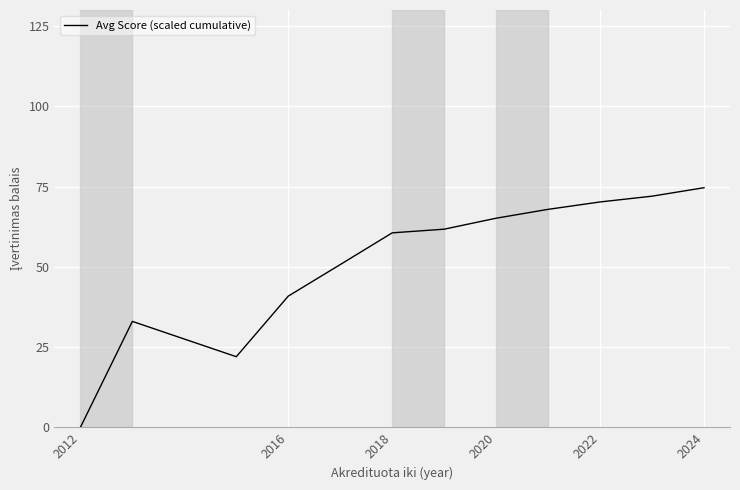

What is the maximum value shown in the chart?

74.6